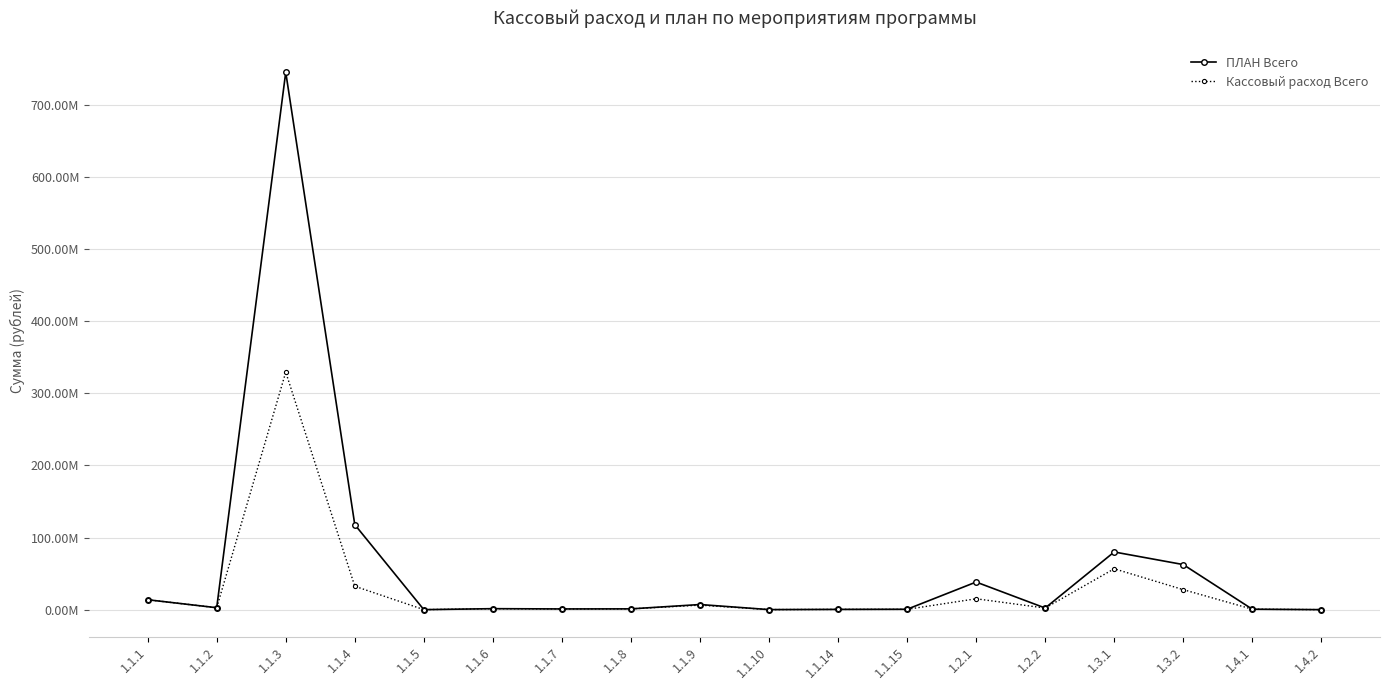

At which label is Кассовый расход Всего closest to 164621191?

1.3.1